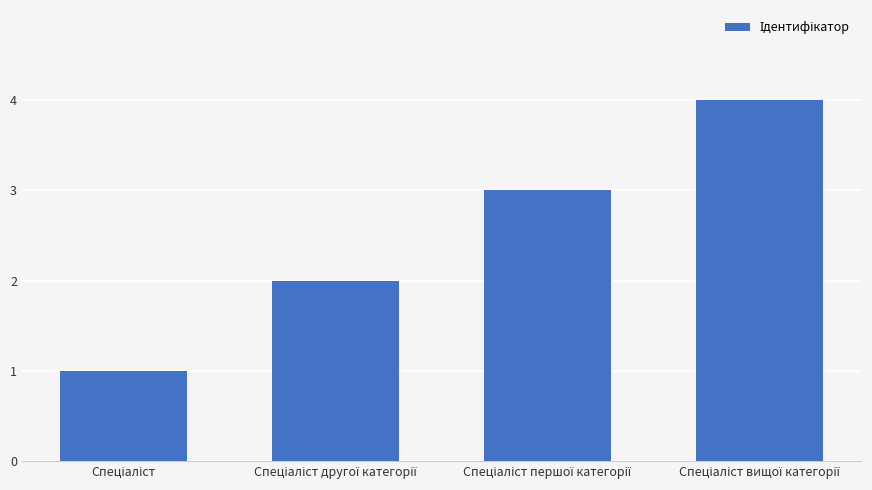

What is the difference between the maximum and minimum values?

3